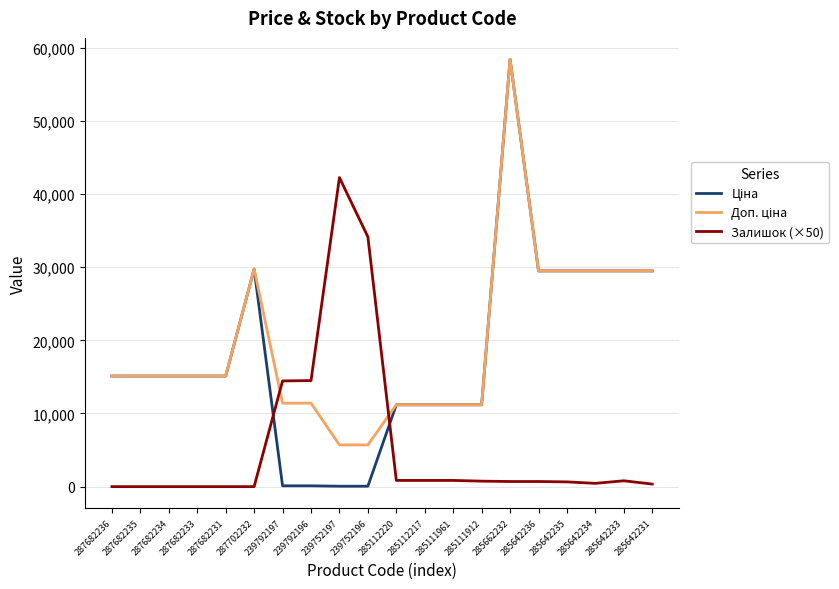

What is the greatest value displayed?

58426.5